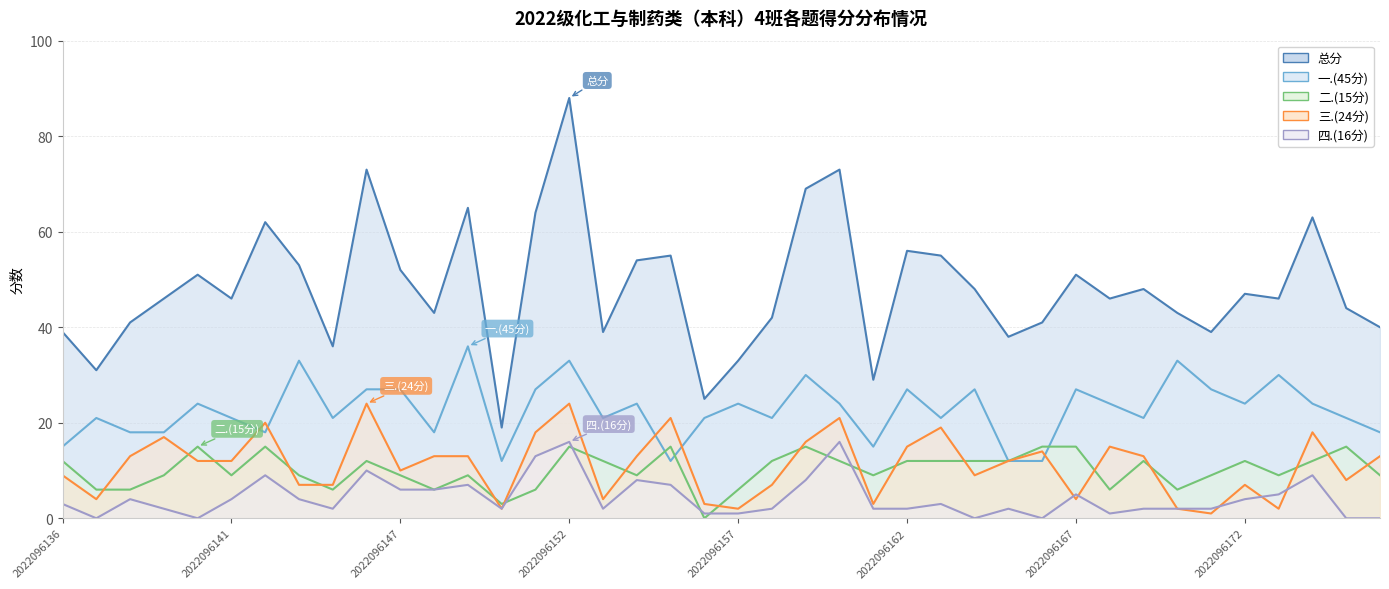

What is the maximum value shown in the chart?

88